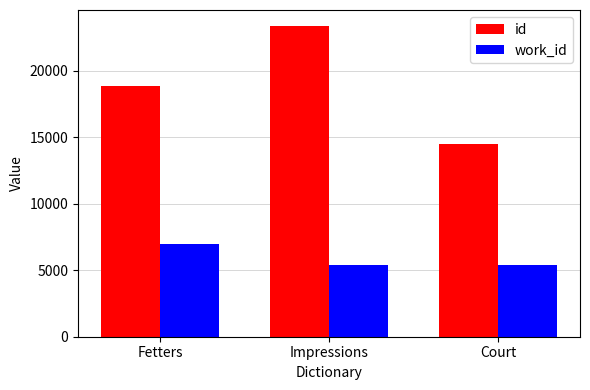

How many groups of bars are there?

3